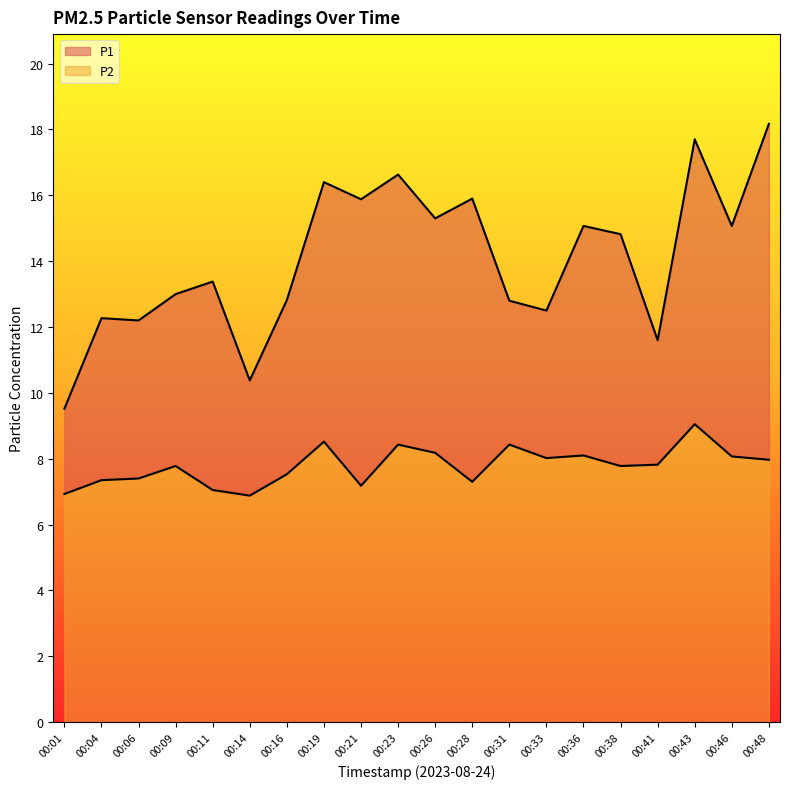

Which series has the widest spread of values?

P1